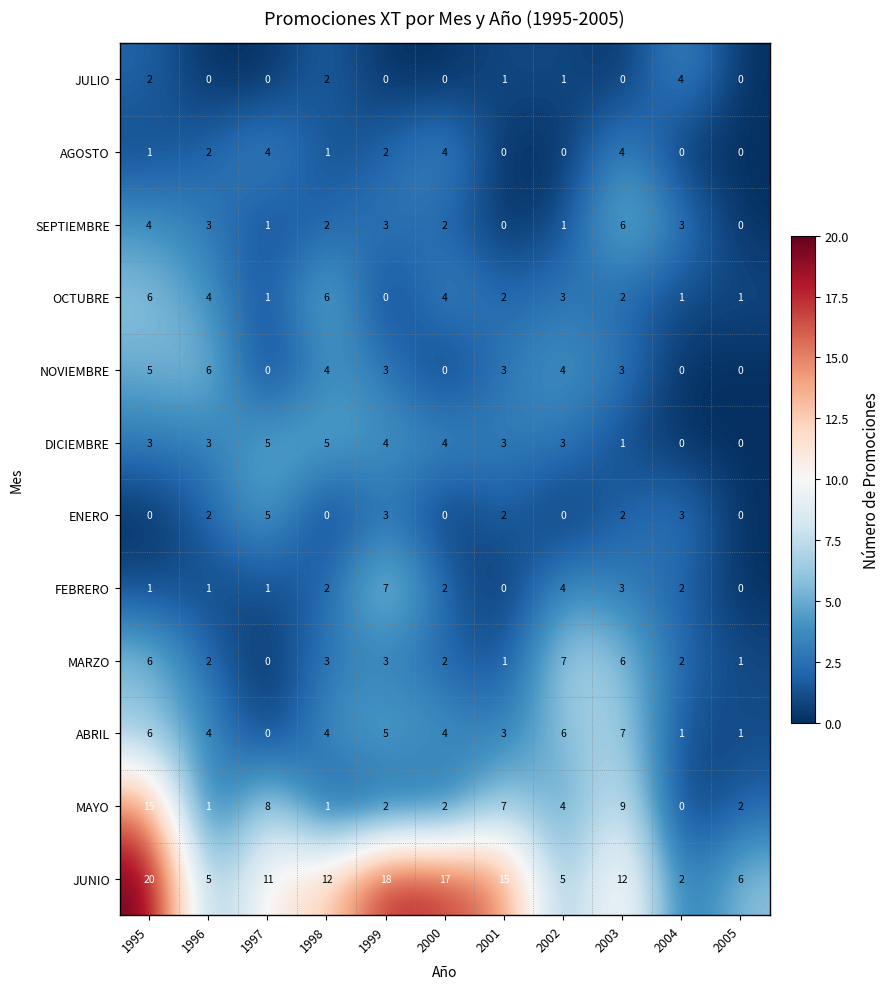

True or false: JULIO has a value of 3 at 1995.

False